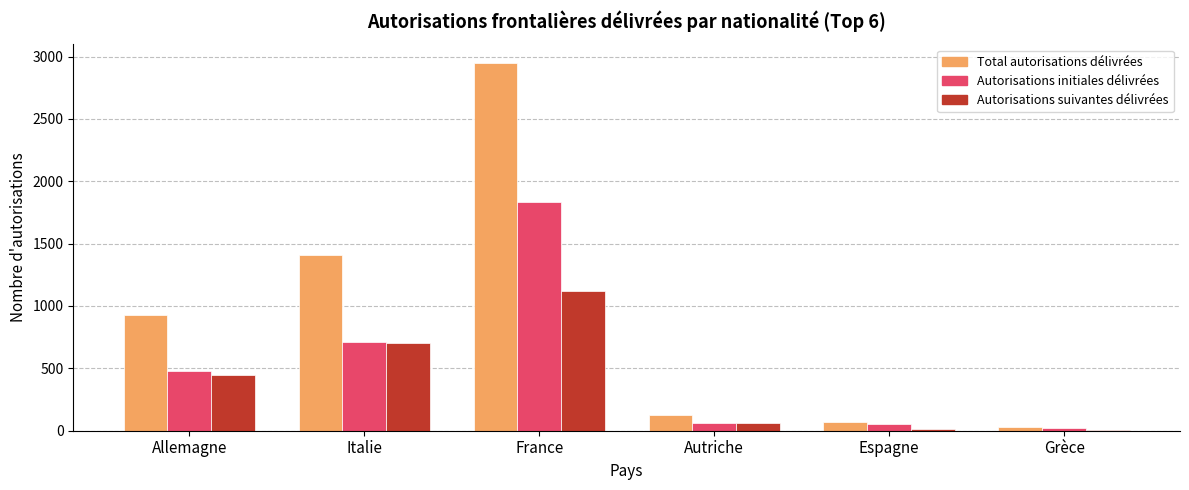

What is the sum of the Autorisations suivantes délivrées values at Allemagne and Italie?

1150